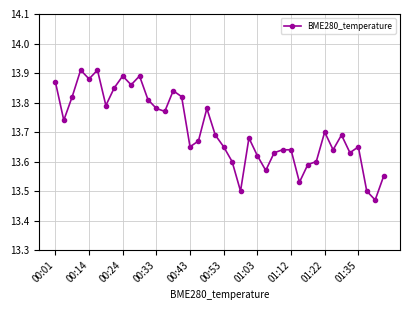

What is the difference between the maximum and second lowest values?

0.4